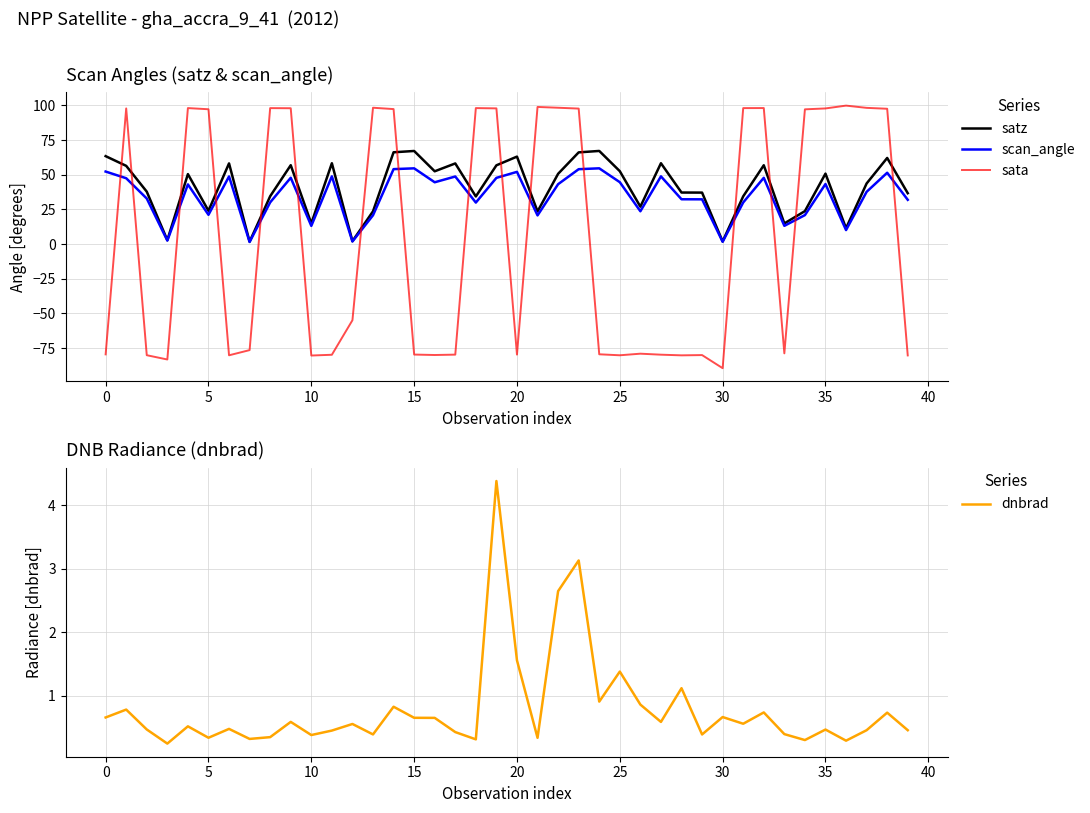

Which series has the largest total across all categories?

satz